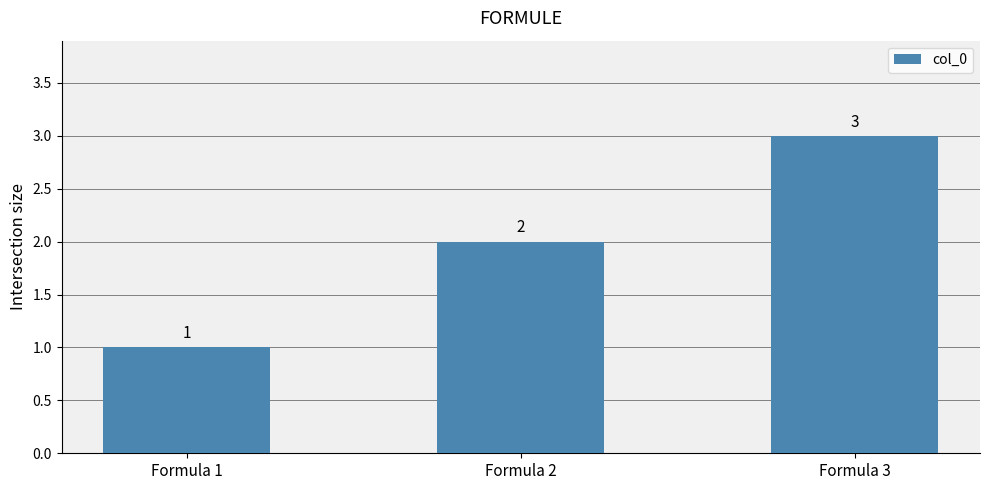

Which category has the lowest value across all series?

Formula 1